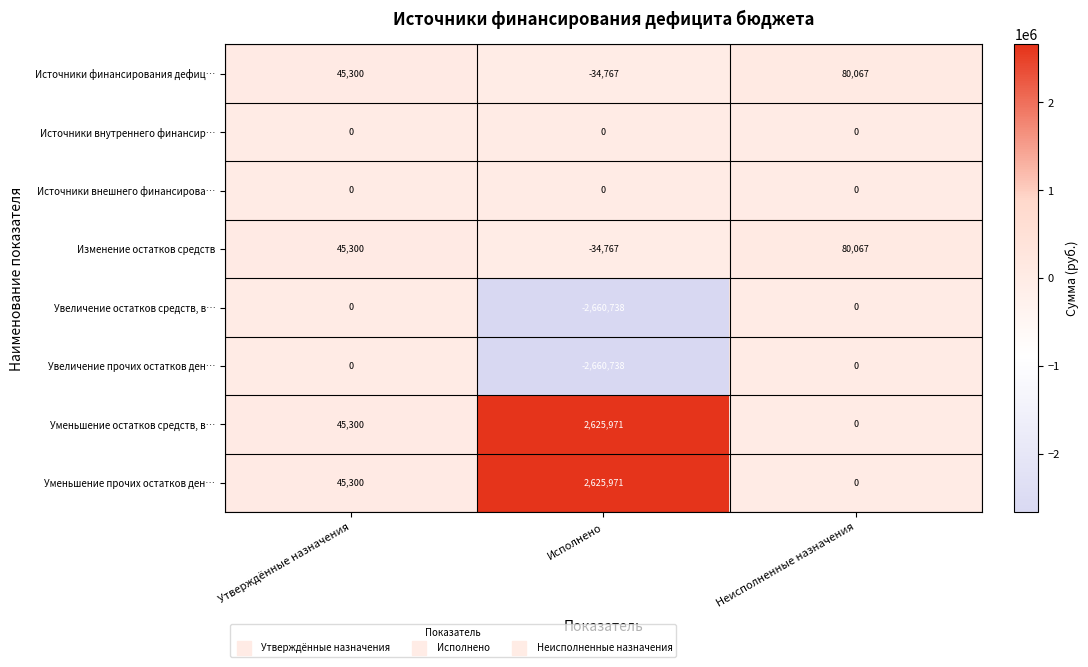

What is the total value across all series at Утверждённые назначения?

181200